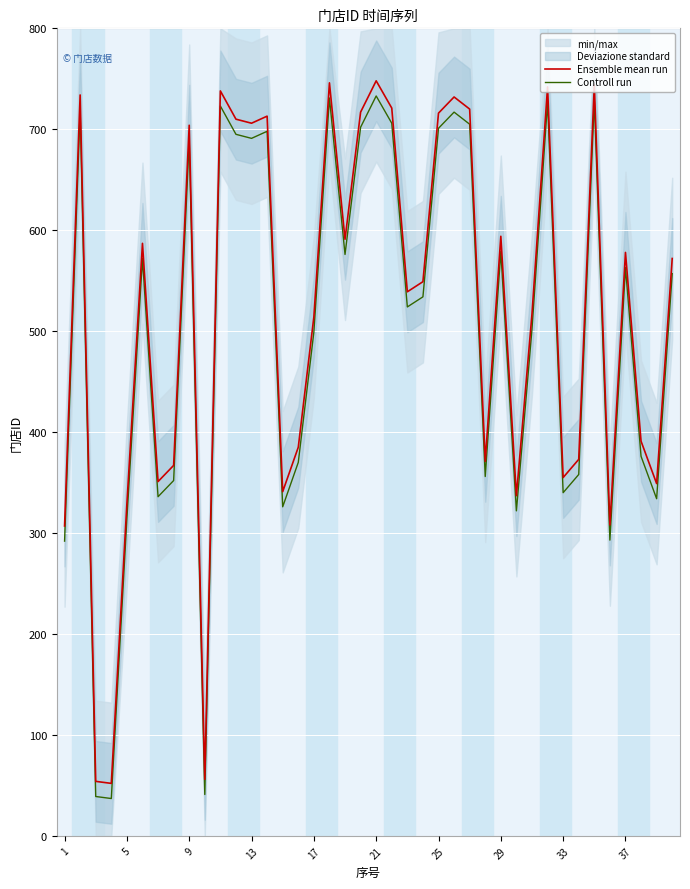

True or false: Controll run and Ensemble mean run cross at least once.

False